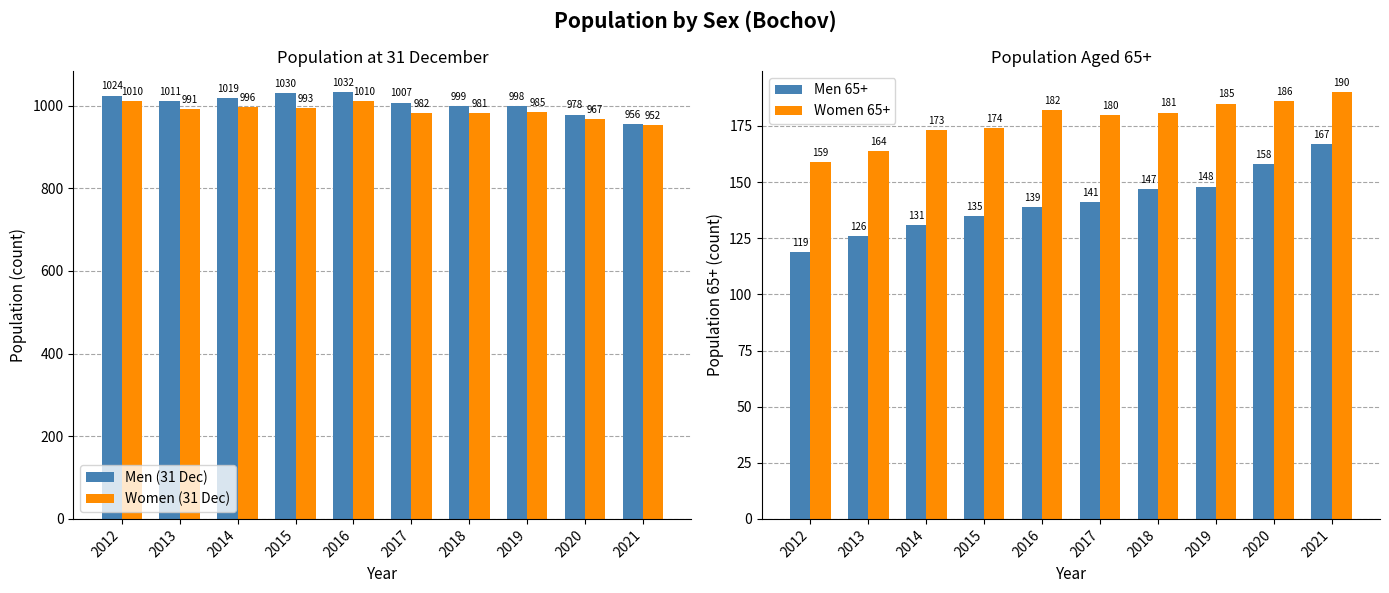

Reading left to right, what are all the values shown in this chart?

Men (31 Dec): 1024	1011	1019	1030	1032	1007	999	998	978	956
Women (31 Dec): 1010	991	996	993	1010	982	981	985	967	952
Men 65+: 119	126	131	135	139	141	147	148	158	167
Women 65+: 159	164	173	174	182	180	181	185	186	190